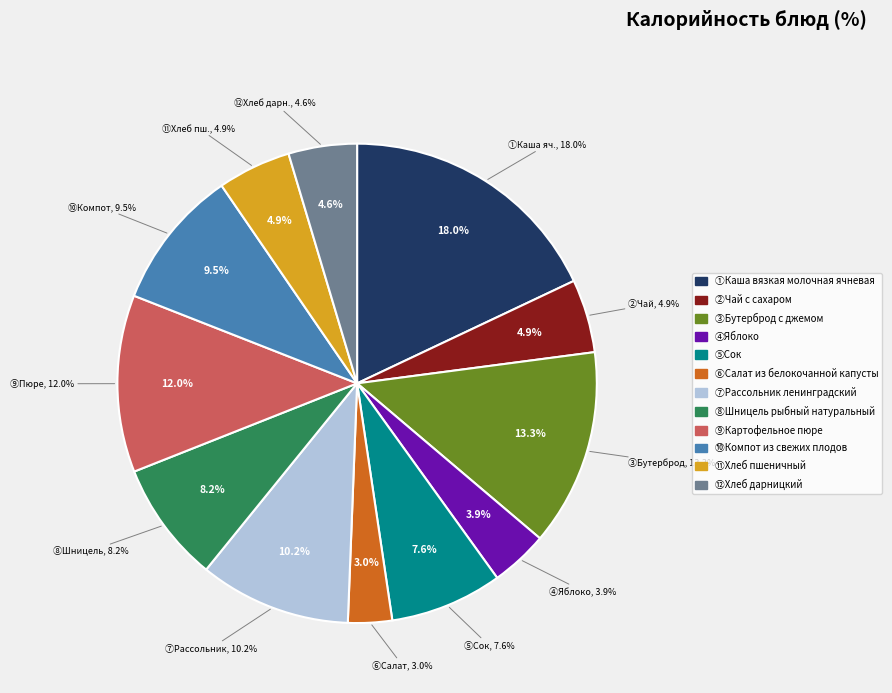

Does Чай с сахаром represent more than half of the total?

No